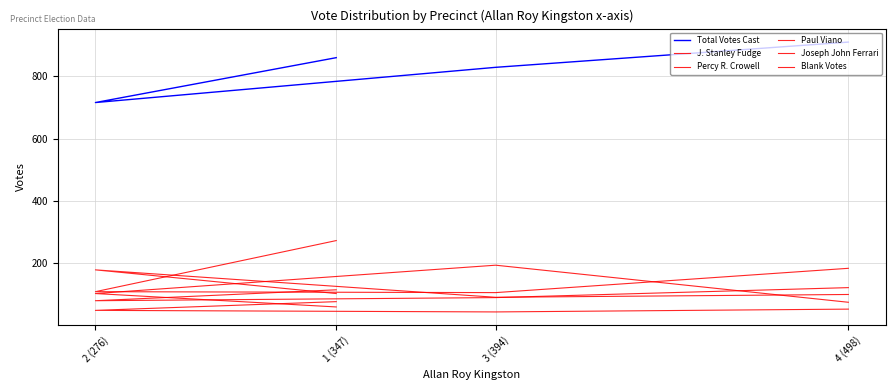

What is the value of the Joseph John Ferrari point at the 2nd from the left?

49